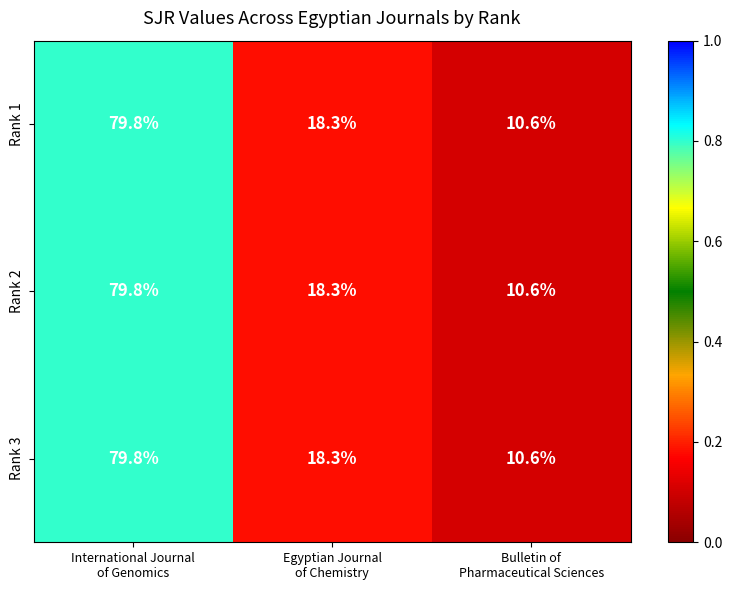

What is the difference between the maximum and minimum values in the Rank 3 series?

69.2